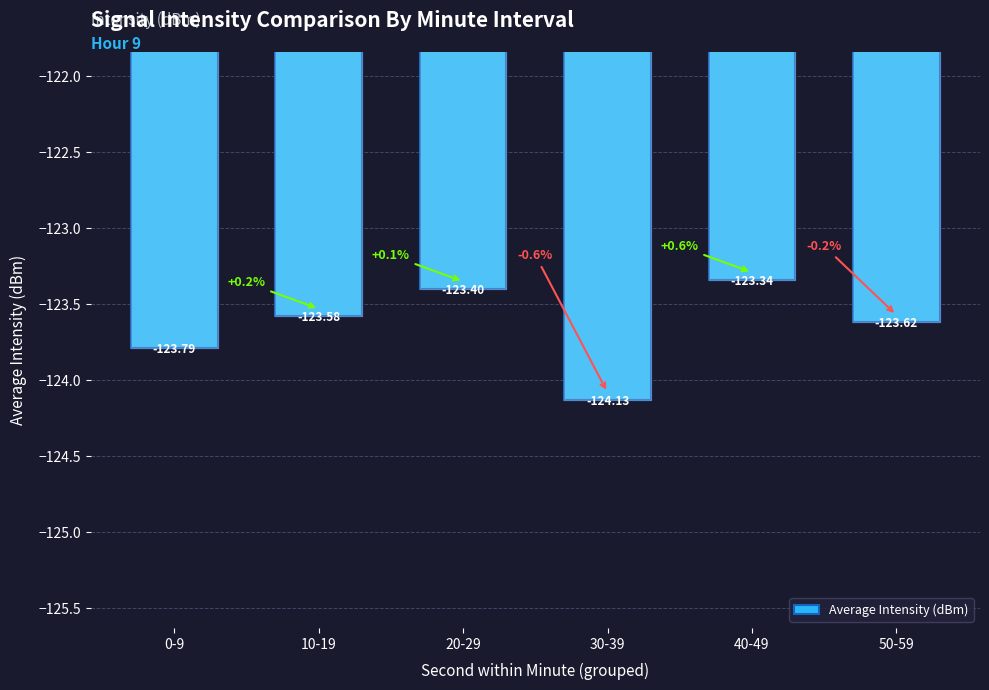

Are the bars grouped side by side (vs. stacked)?

No